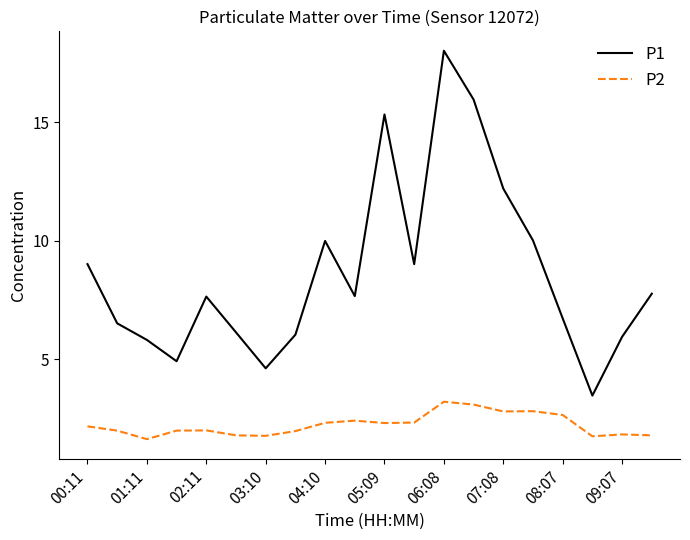

How many lines are shown in the chart?

2